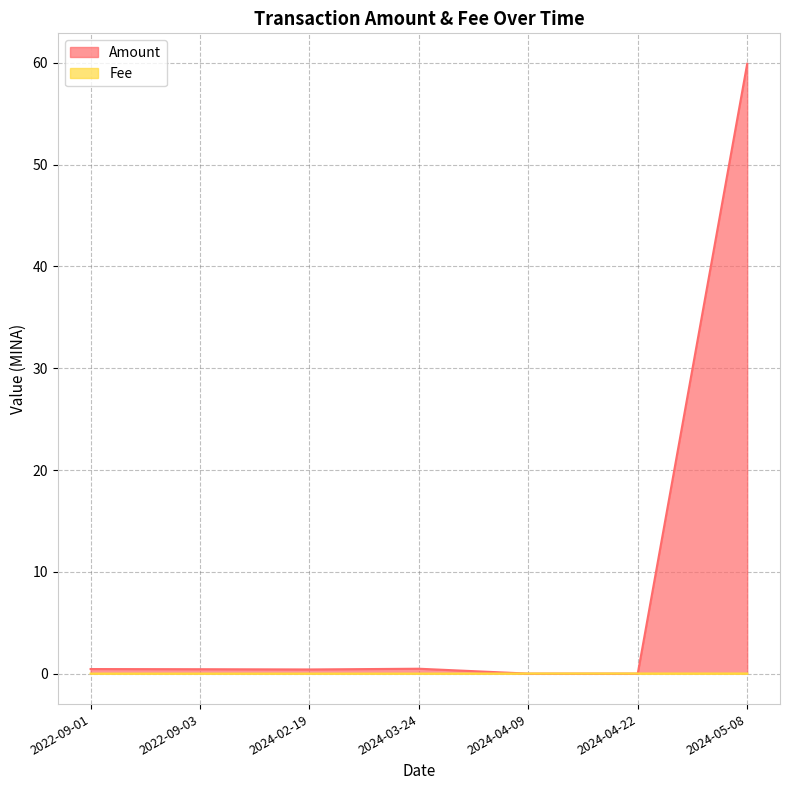

Is the value of Fee at 2024-03-24 greater than the value of Amount at 2024-04-09?

Yes